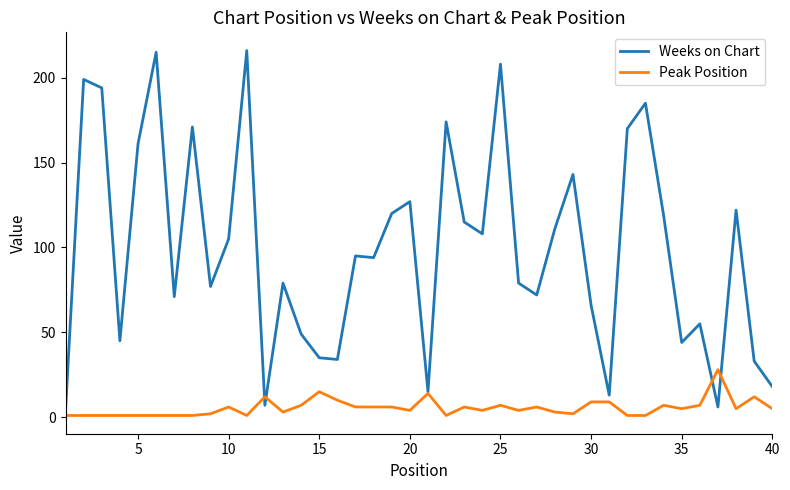

List the series in order of their peak value, lowest first.

Peak Position, Weeks on Chart